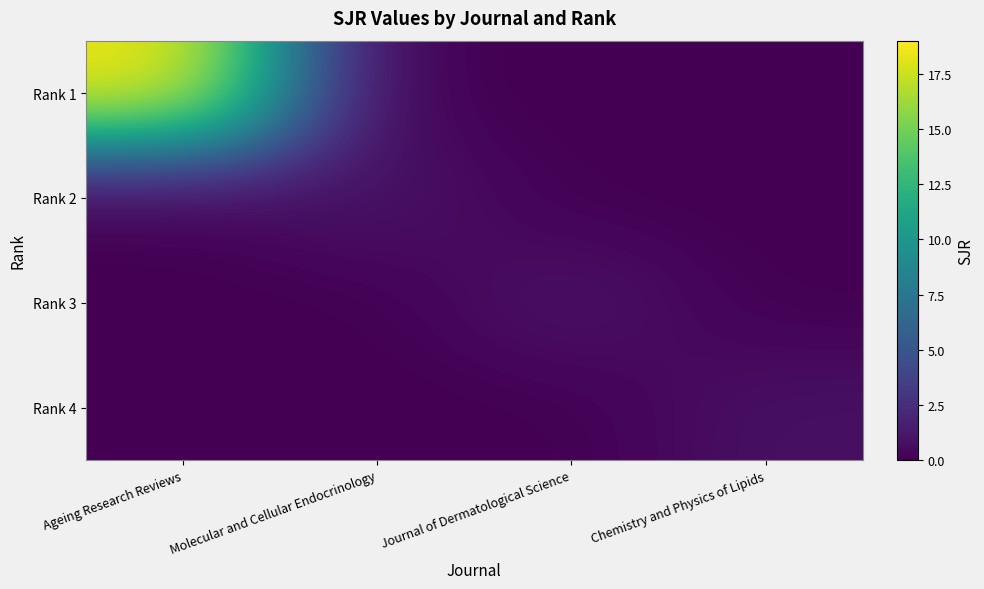

What is the spread (max minus min) of values at Molecular and Cellular Endocrinology?

1.0